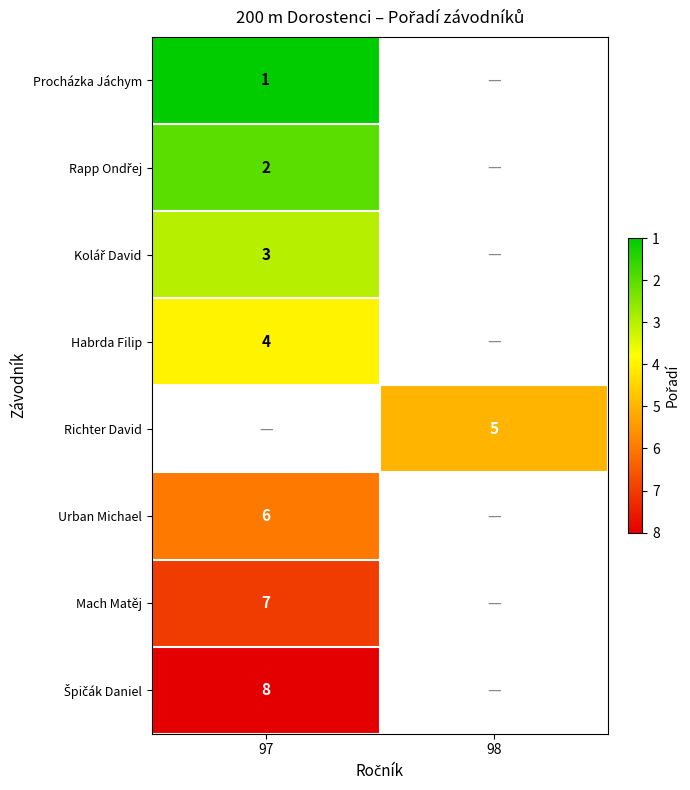

The value of Habrda Filip at 97 is 6. True or false?

False